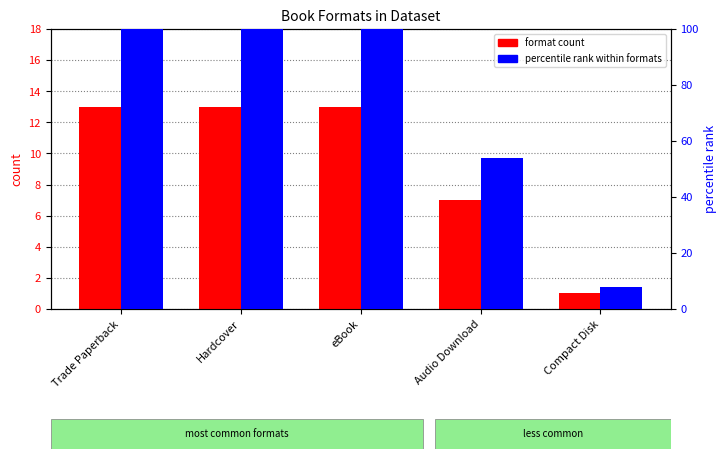

At which category is the sum across all series the highest?

Trade Paperback